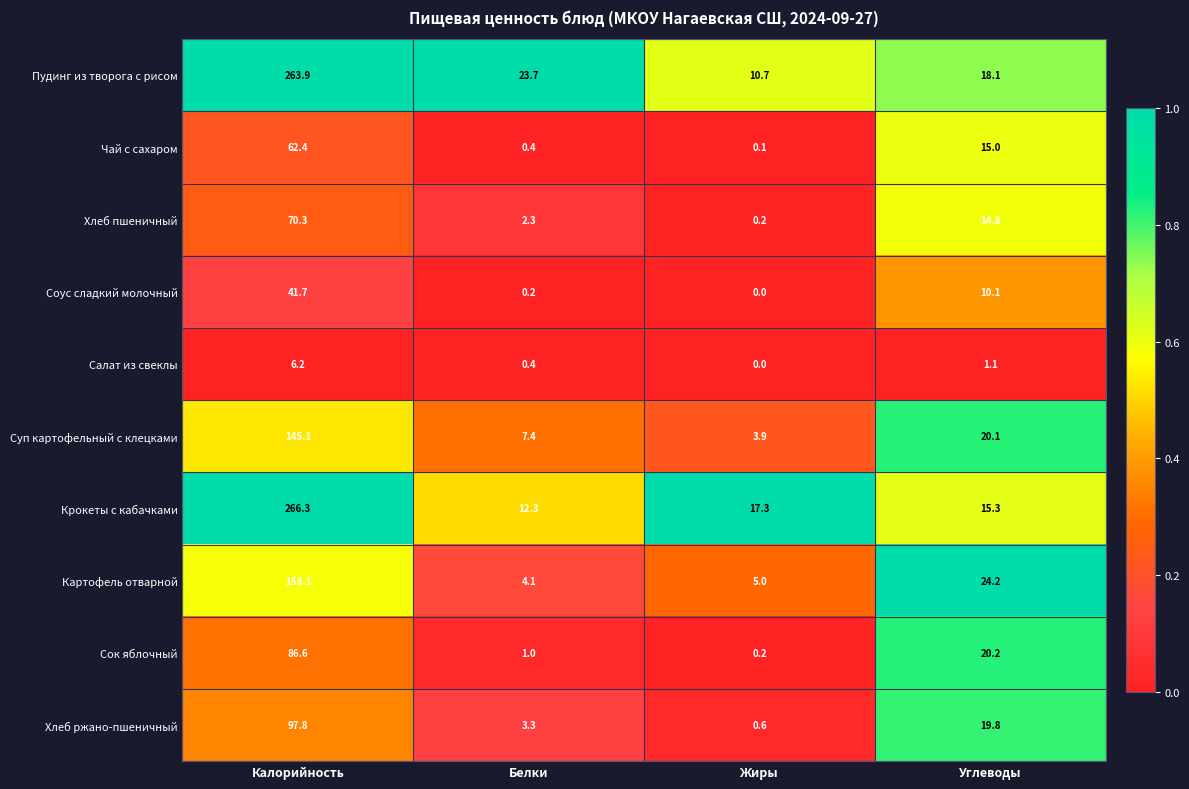

Which series has the largest range (max minus min)?

Крокеты с кабачками